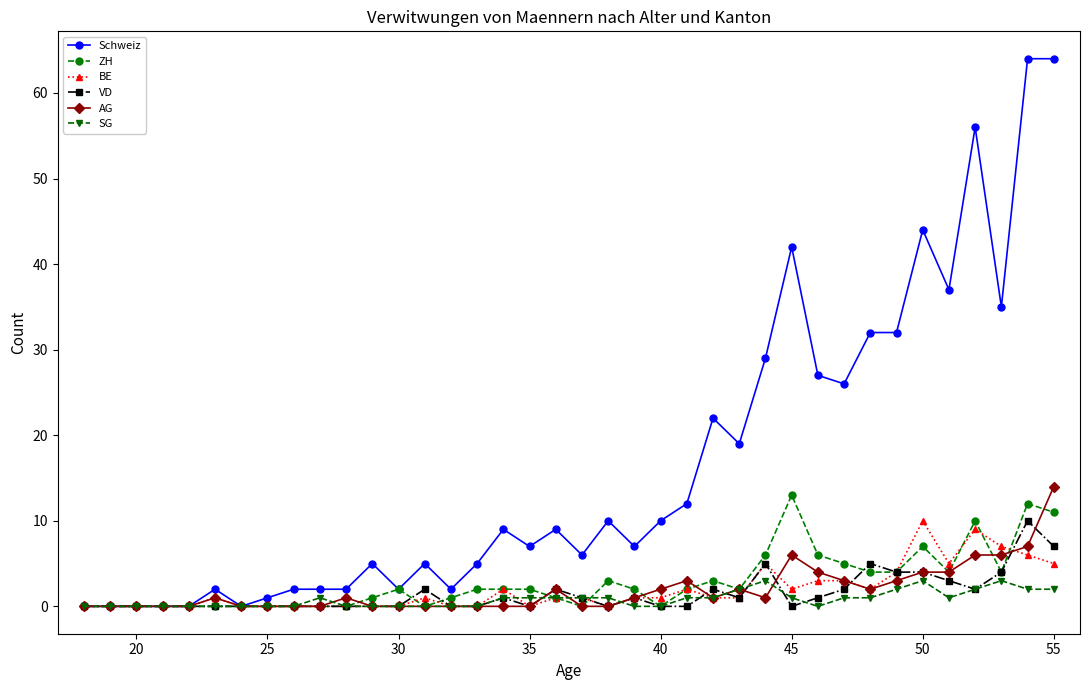

Which series has the largest total across all categories?

Schweiz